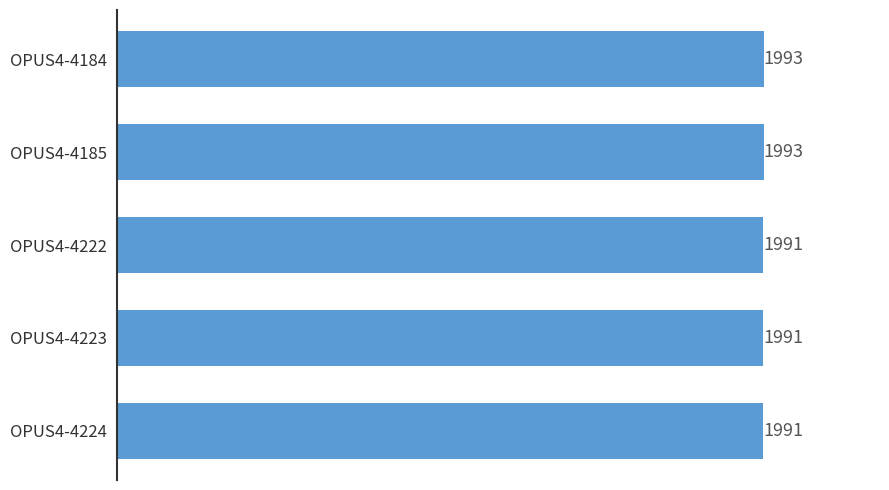

Which has a higher value, OPUS4-4222 or OPUS4-4185?

OPUS4-4185